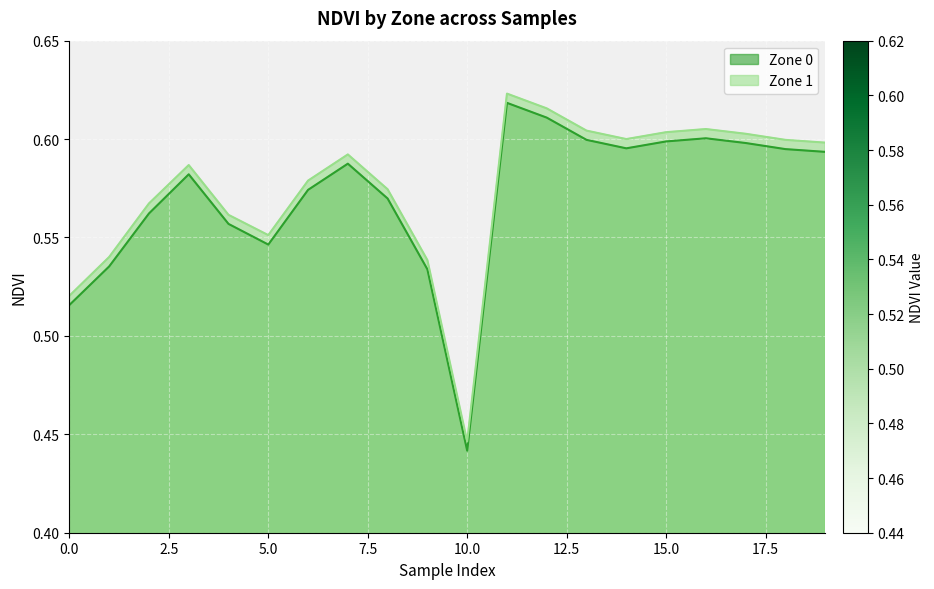

What is the value of the Zone 0 point at the 15th from the left?

0.6